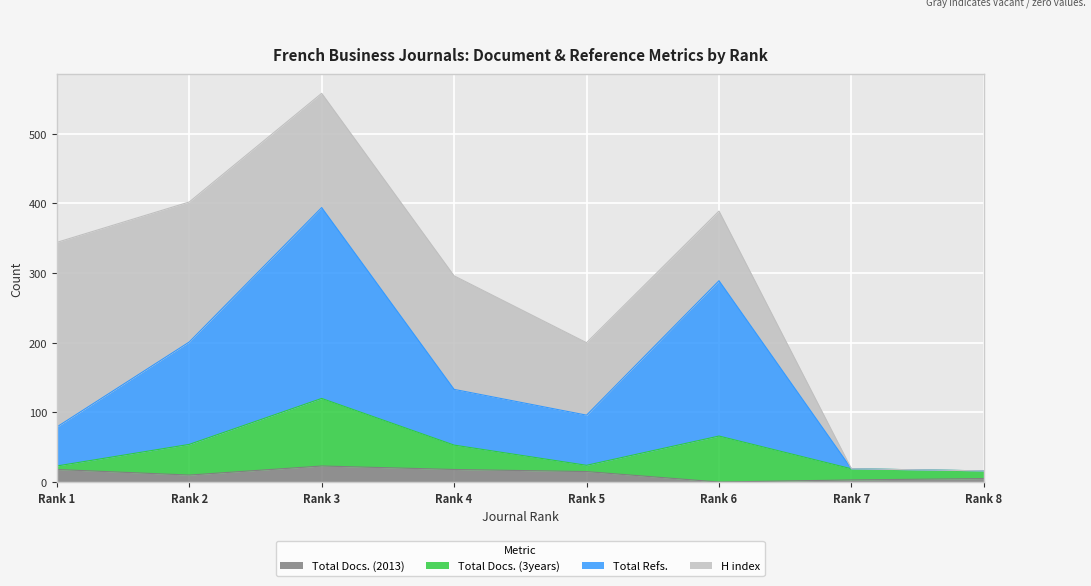

Which series has the widest spread of values?

Total Refs.